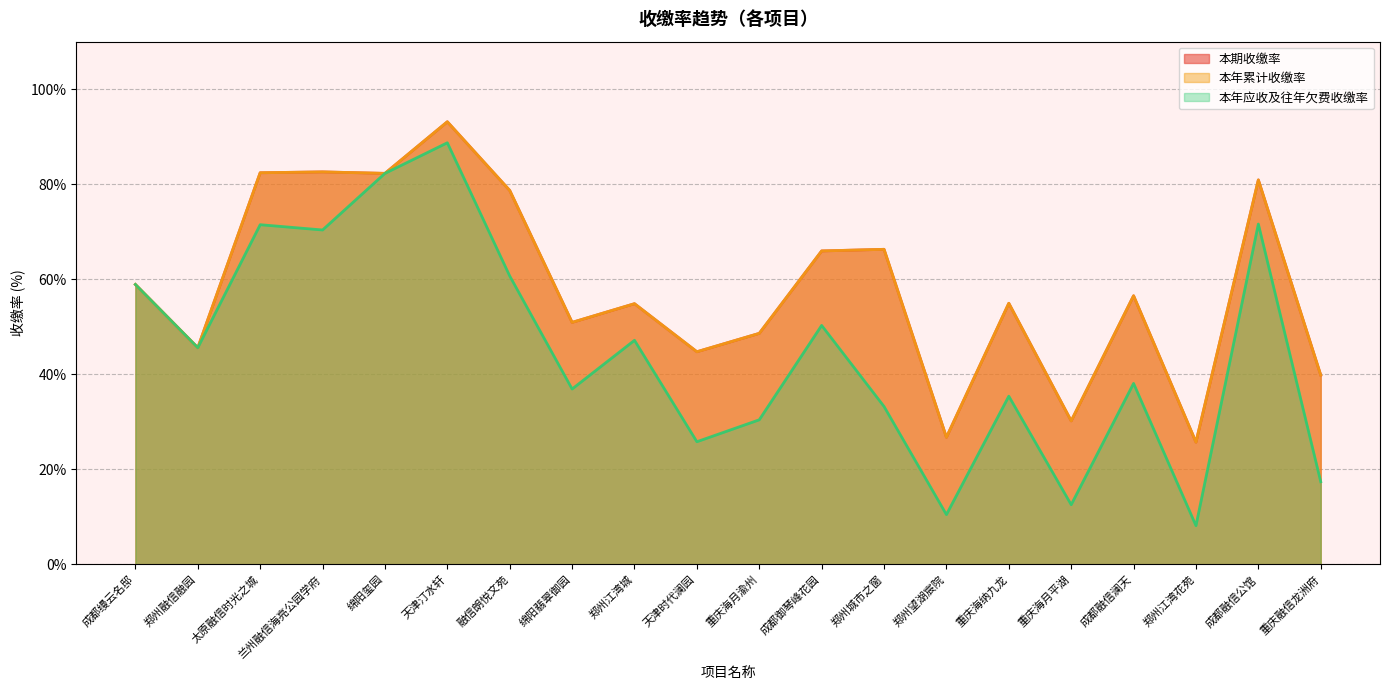

True or false: 本年累计收缴率 and 本期收缴率 intersect in this chart.

False